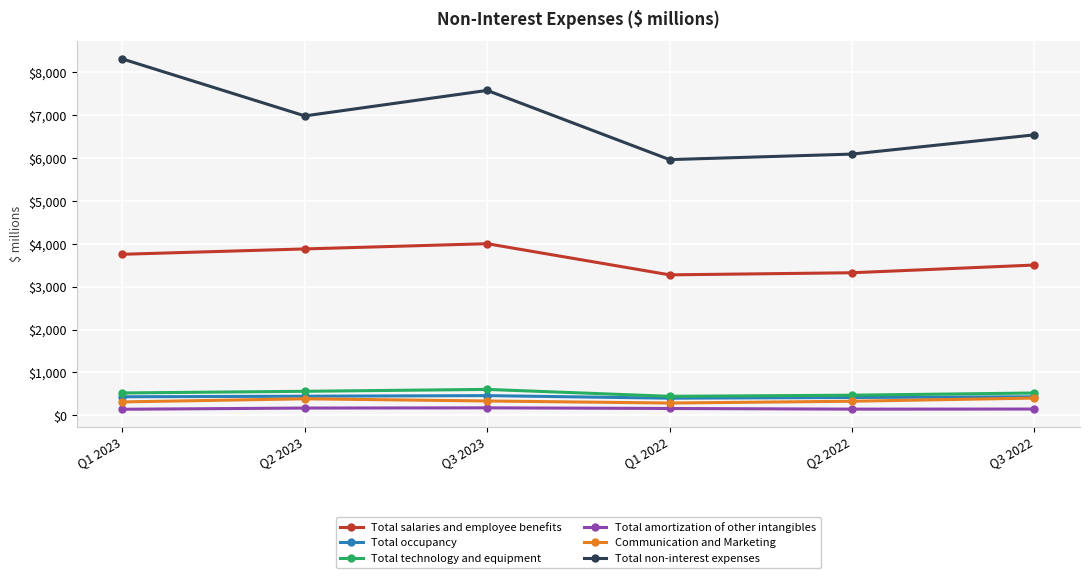

What is the total value across all series at Q3 2022?

11556